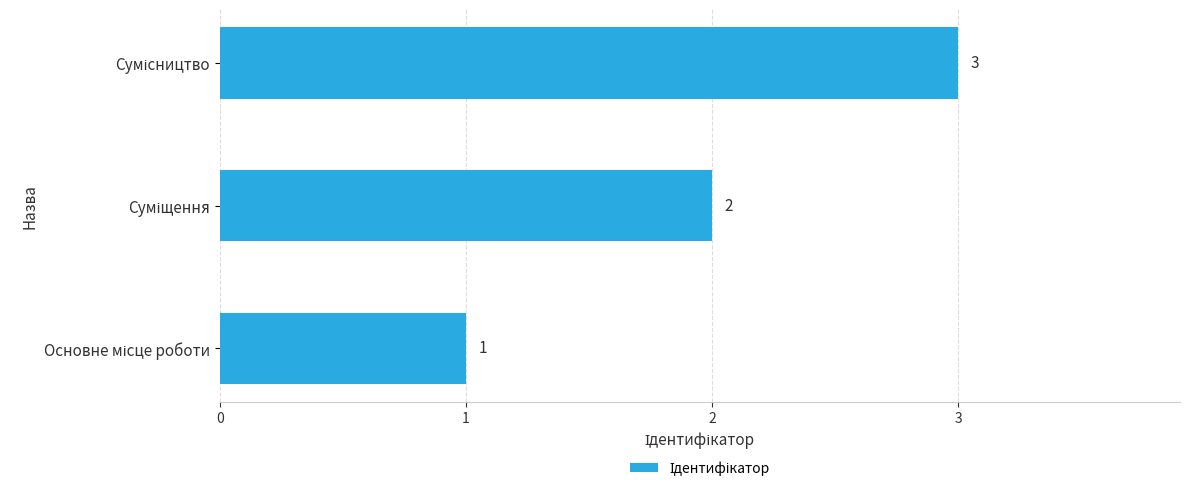

Count the values in the range 1 to 3.

3